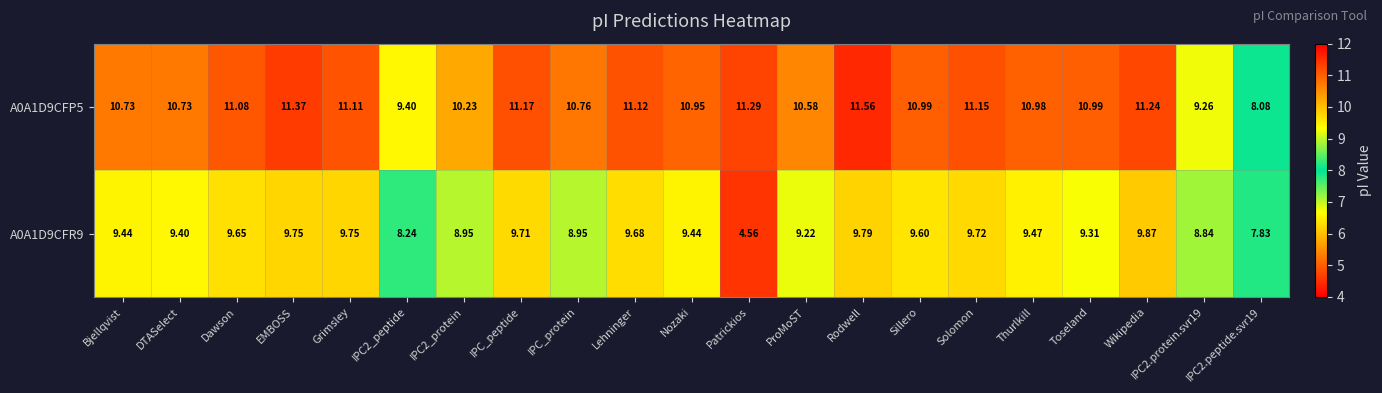

Which series has the largest total across all categories?

A0A1D9CFP5